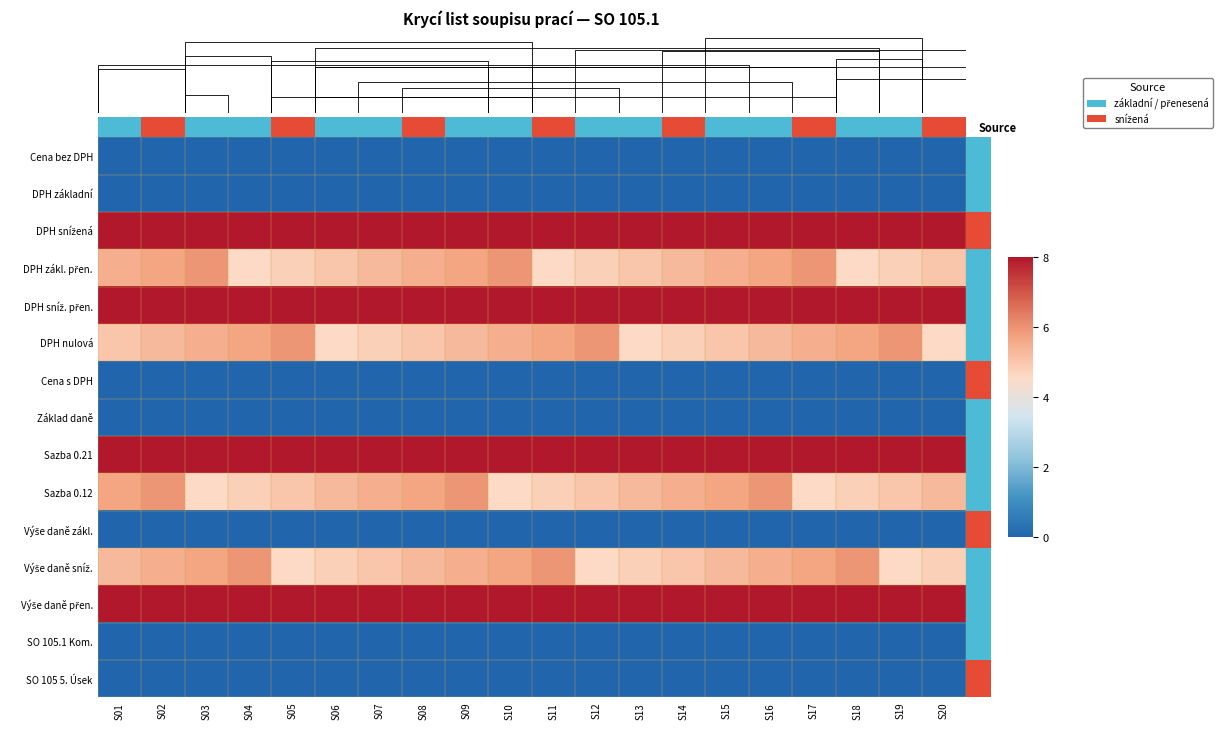

Is the value of Sazba 0.12 at S18 greater than the value of DPH základní at S10?

Yes